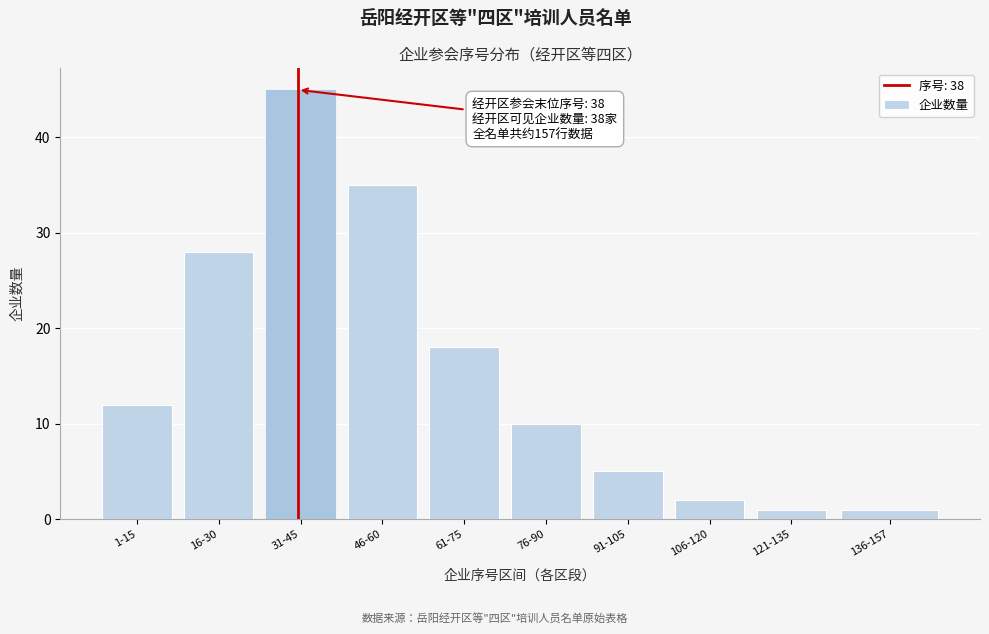

Reading left to right, transcribe all the data shown in this chart.

1-15=12	16-30=28	31-45=45	46-60=35	61-75=18	76-90=10	91-105=5	106-120=2	121-135=1	136-157=1